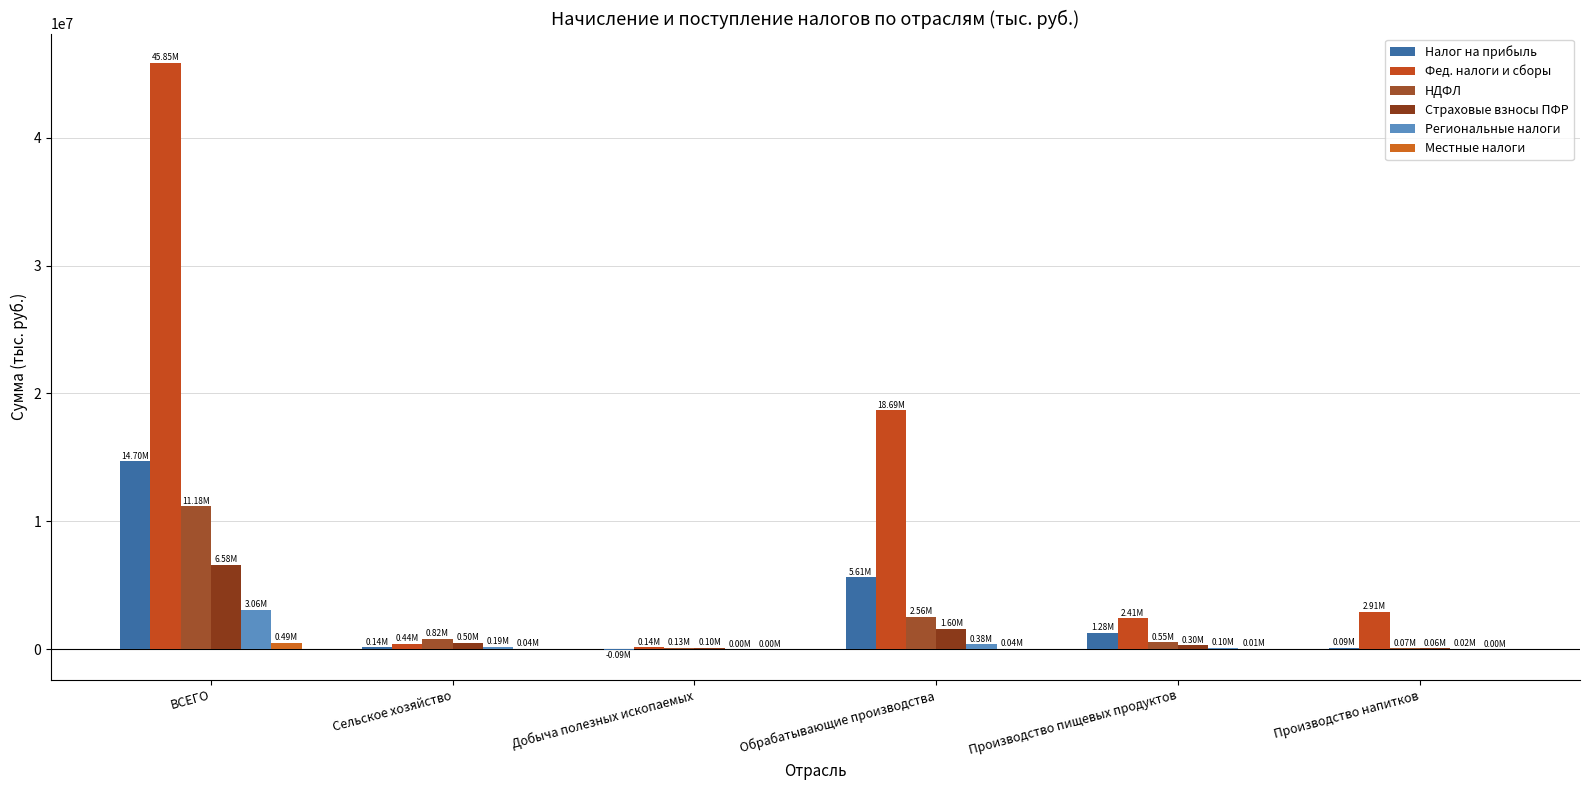

What is the difference between the maximum and second lowest values in the Местные налоги series?

486093